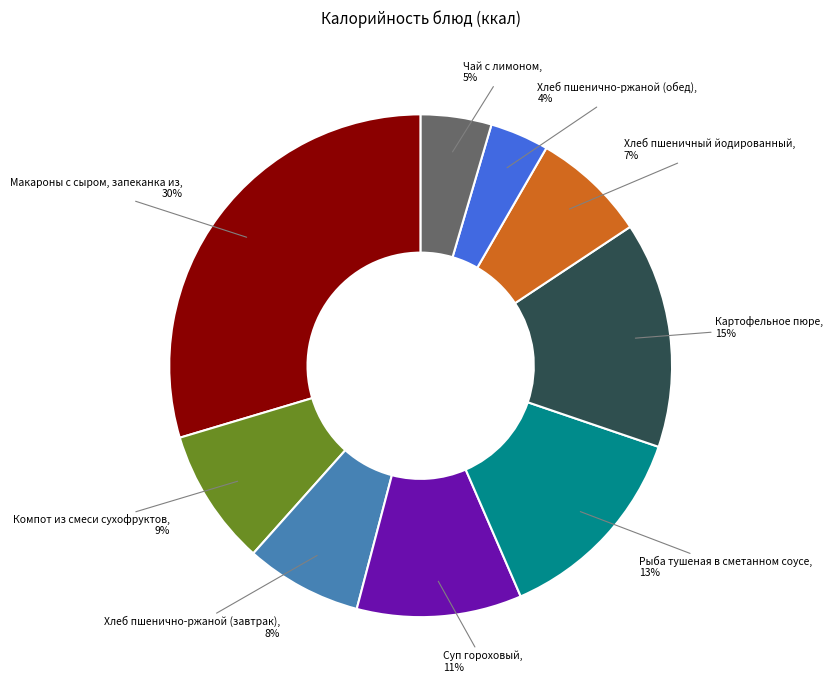

To the nearest percent, what is the average slice percentage?

11%